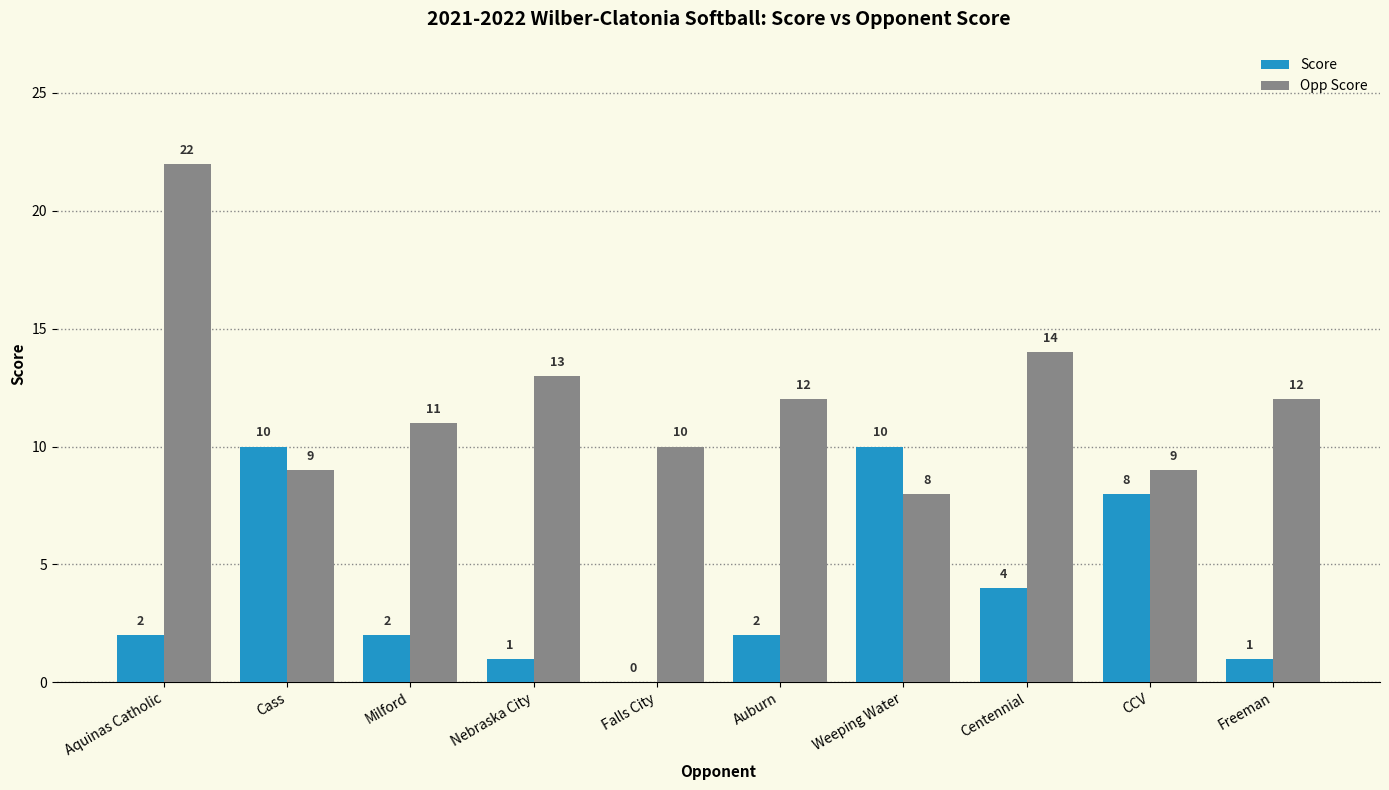

What is the average value of the Score series?

4